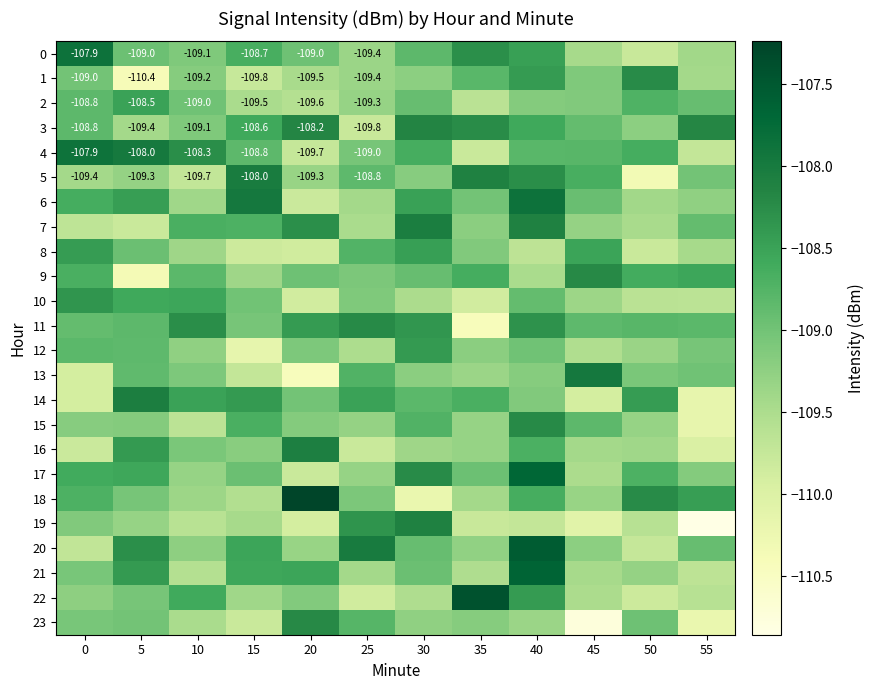

Is the value of 0 at 15 greater than the value of 1 at 25?

Yes